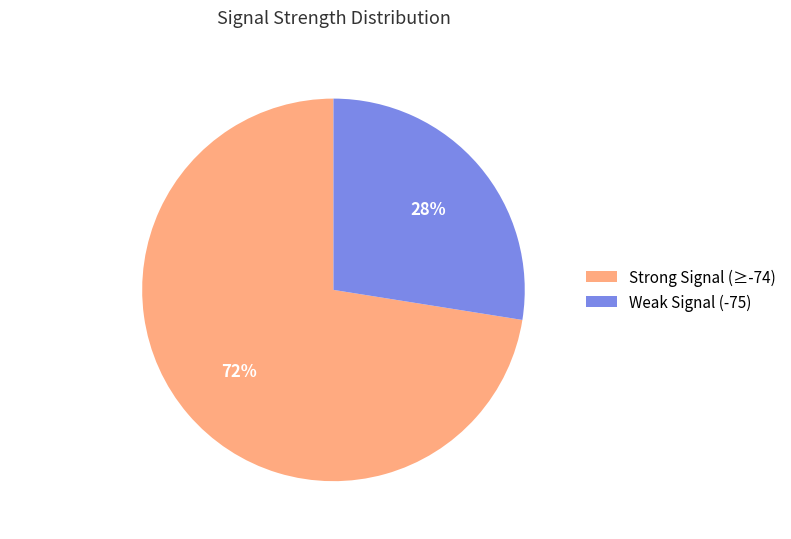

What percentage is the Weak Signal (-75) slice, to the nearest percent?

28%